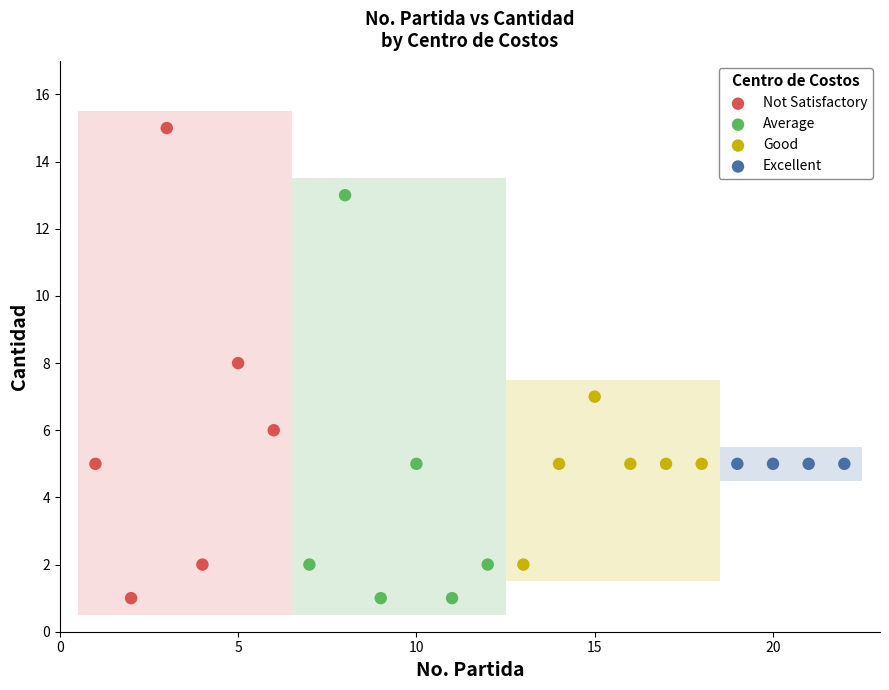

Which series reaches the maximum Y coordinate?

Not Satisfactory